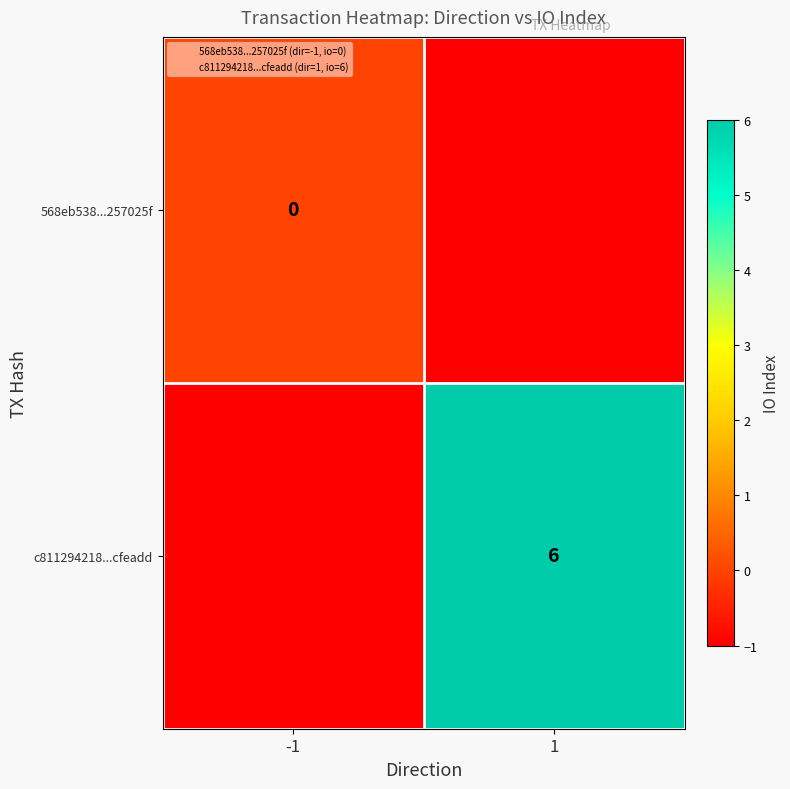

Between -1 and 1, which is larger?

-1